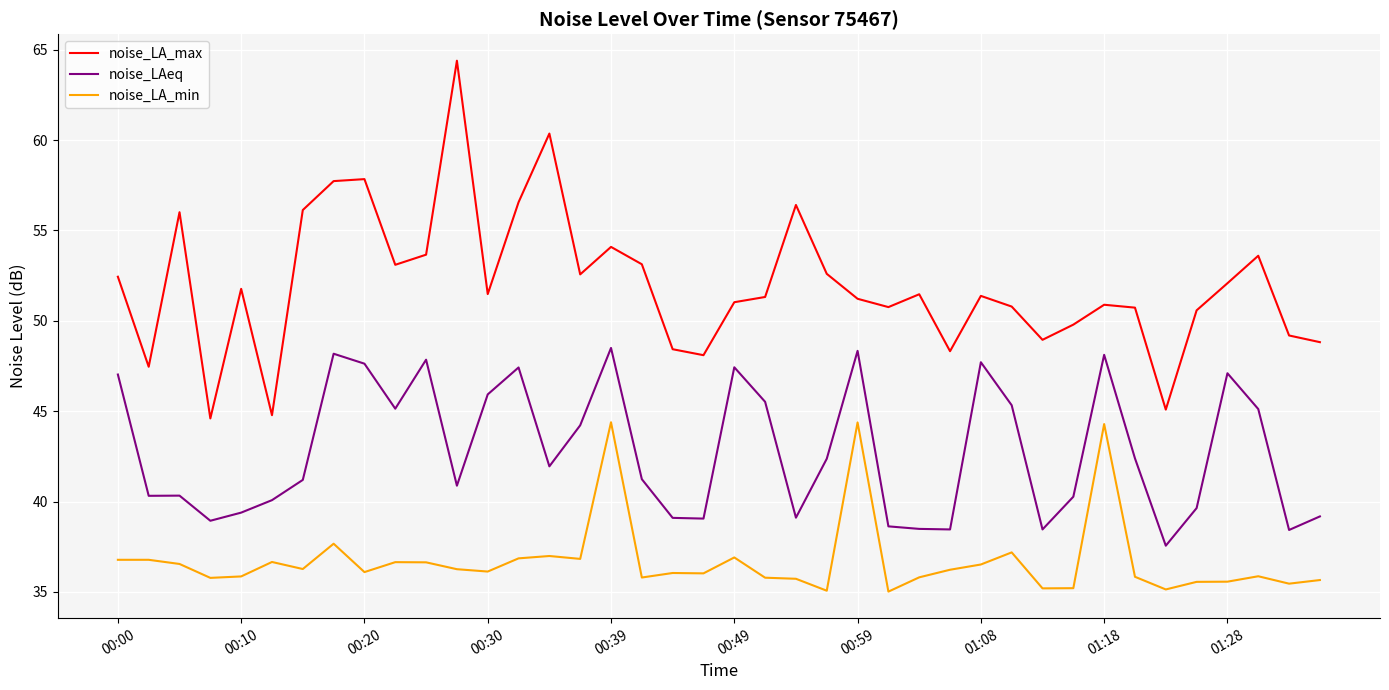

Rank the series by their average value, from lowest to highest.

noise_LA_min, noise_LAeq, noise_LA_max